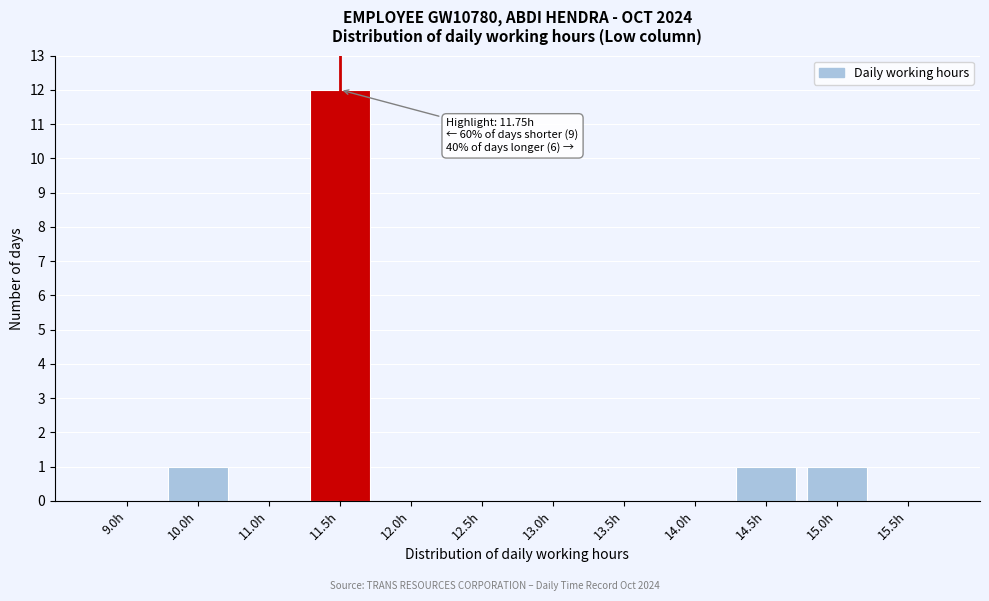

Reading left to right, what are all the values shown in this chart?

9.0h=0	10.0h=1	11.0h=0	11.5h=12	12.0h=0	12.5h=0	13.0h=0	13.5h=0	14.0h=0	14.5h=1	15.0h=1	15.5h=0